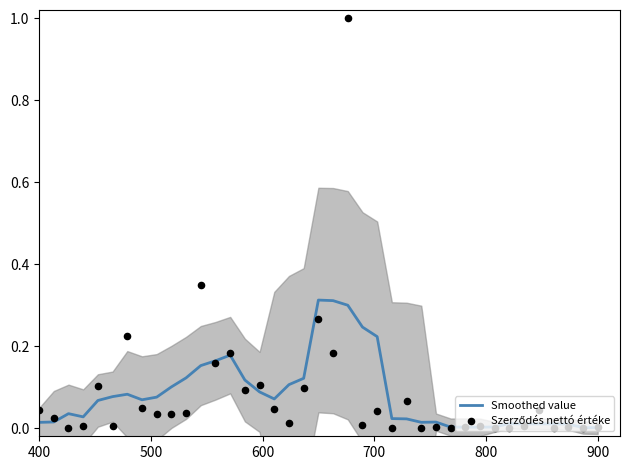

Which series reaches the maximum Y coordinate?

Szerződés nettó értéke